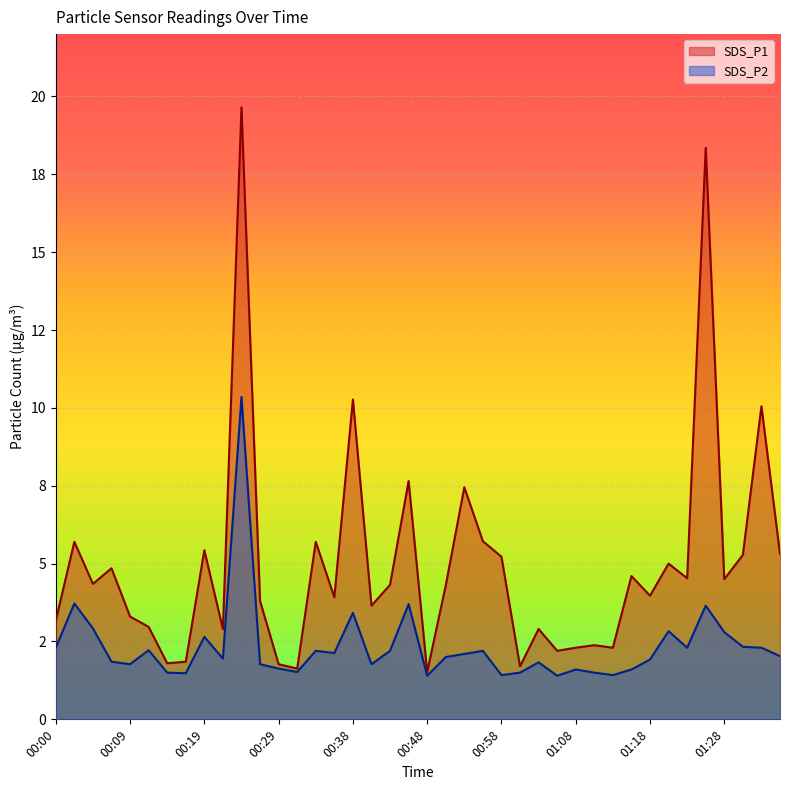

Which label corresponds to the smallest value in the chart?

00:48